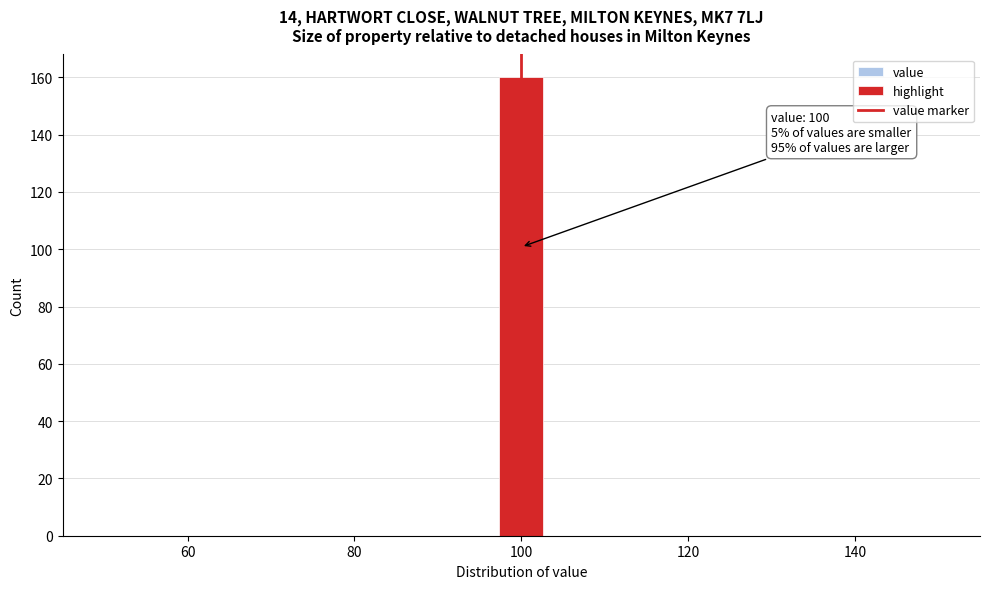

Read against the x-axis, roughly where is the centre of the tallest bar?

100